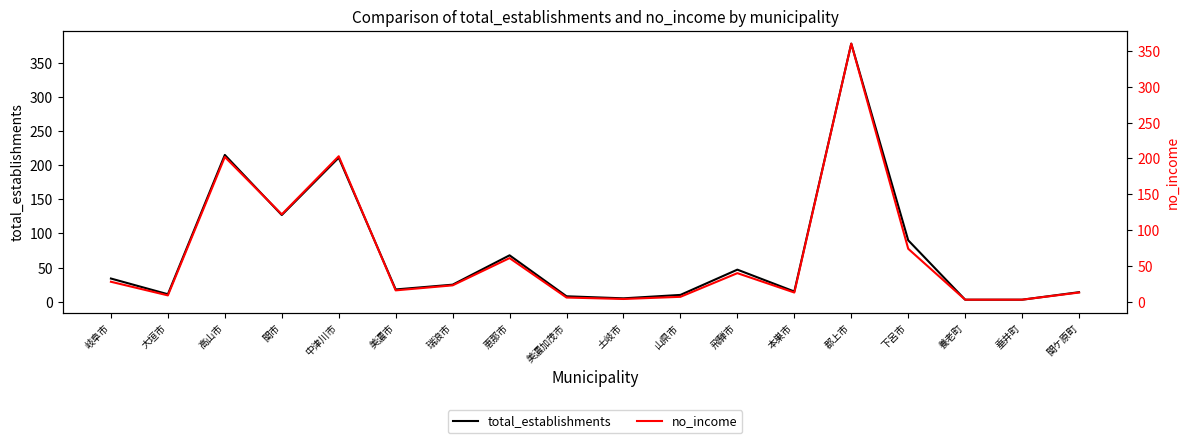

What is the value of the total_establishments point at the 14th from the left?

378